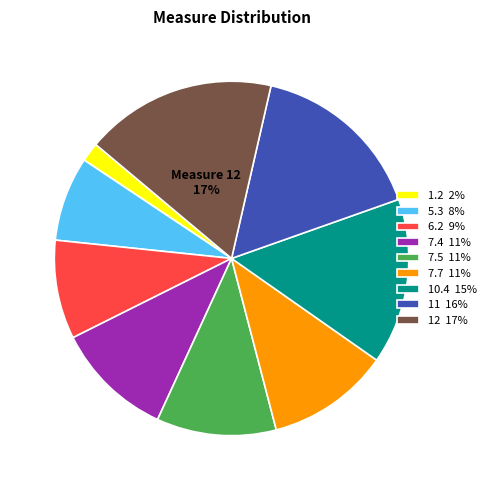

What is the ratio of the value at 7.4 to the value at 12?

0.6